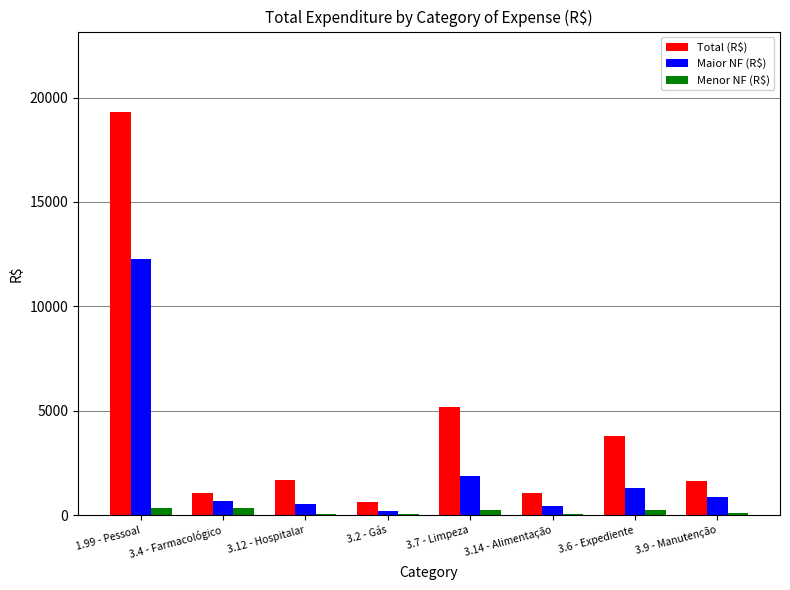

How many series are shown in this chart?

3